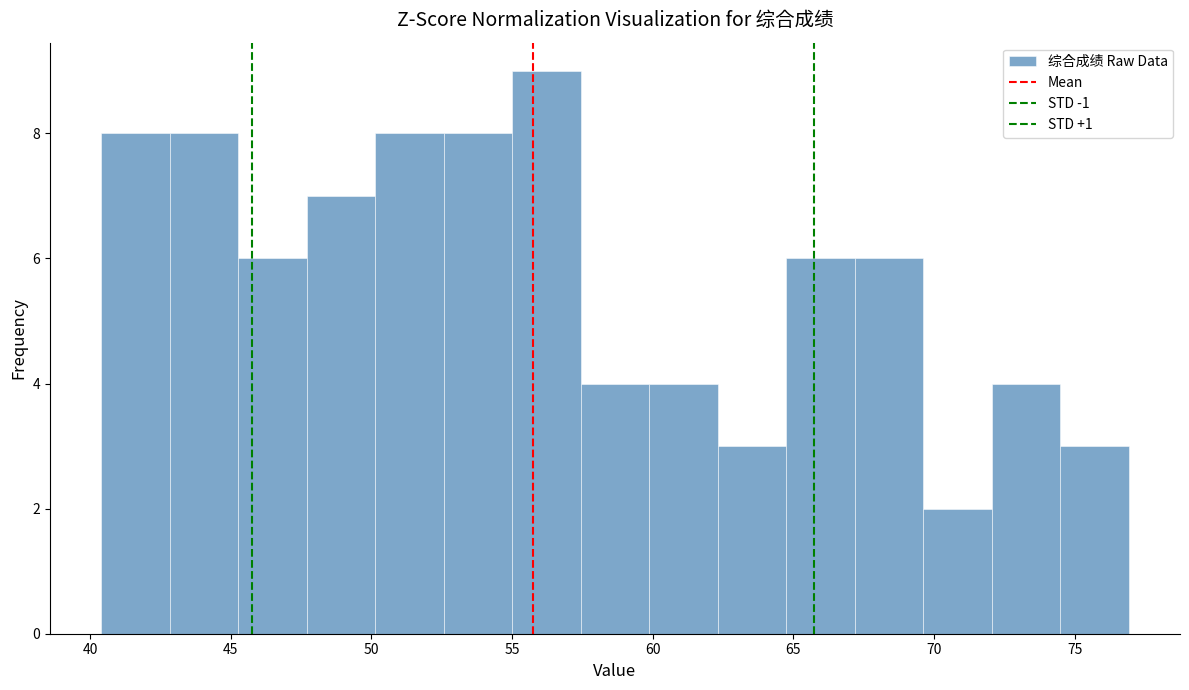

How tall is the bar that spans 52.5 to 55.0 on the x-axis? Neither the bar edges nor the heights are printed on the chart, so give them approximately, as read against the axes.

8